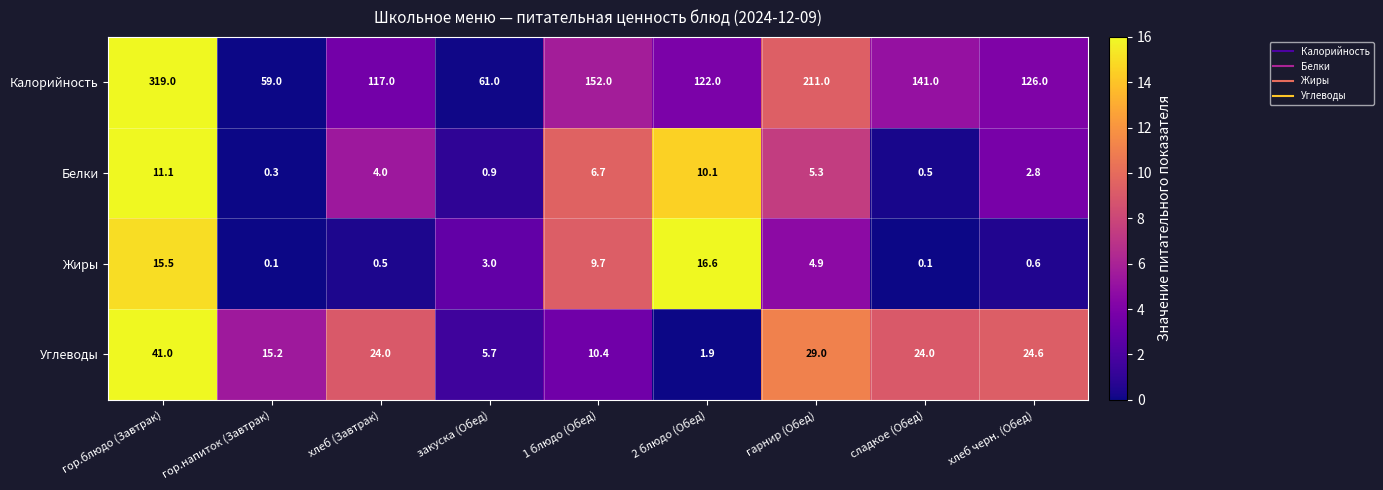

Is it true that Жиры equals 4.9 at гарнир (Обед)?

True